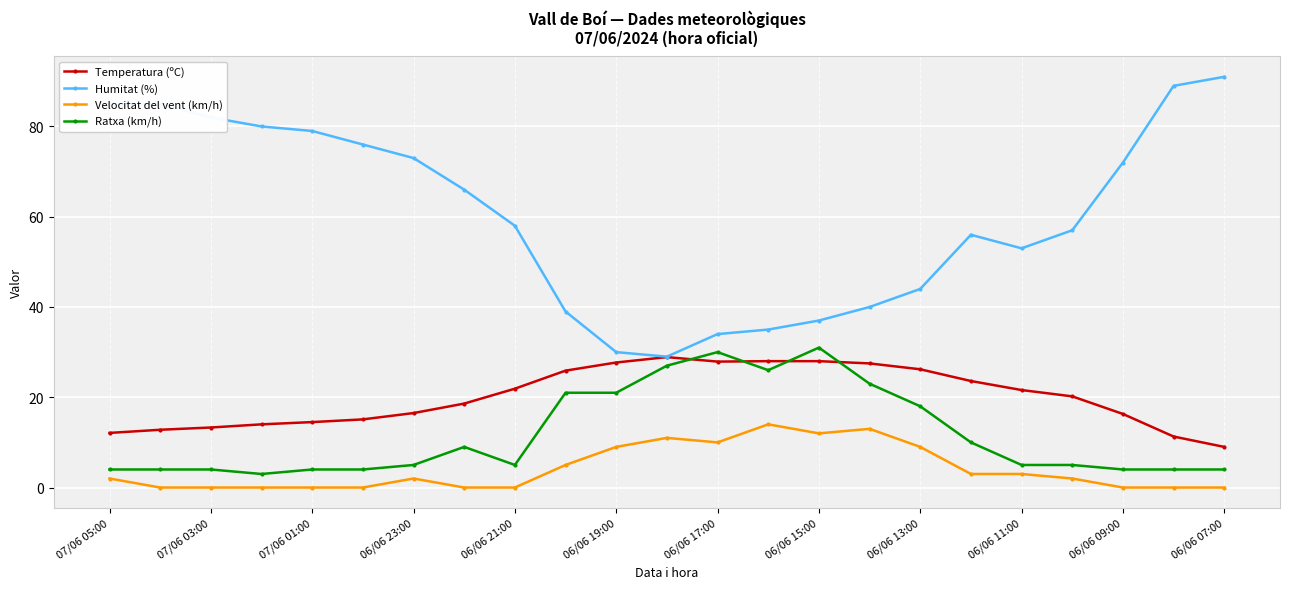

Which series has the largest total across all categories?

Humitat (%)